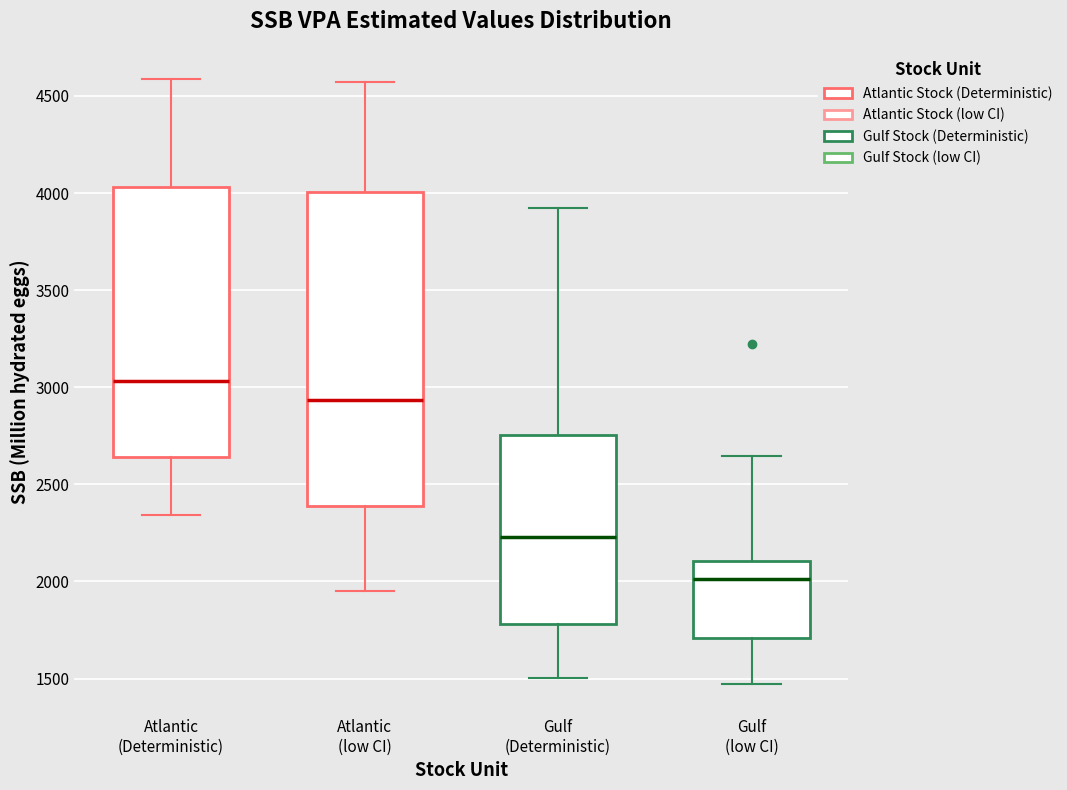

Comparing the boxes themselves (not the whiskers), which one is the tallest?

Atlantic (low CI)